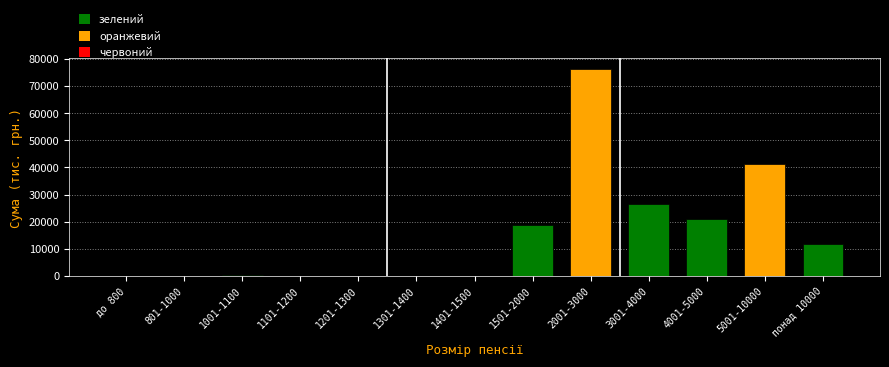

Where is the data nearest to the value 38180?

5001-10000